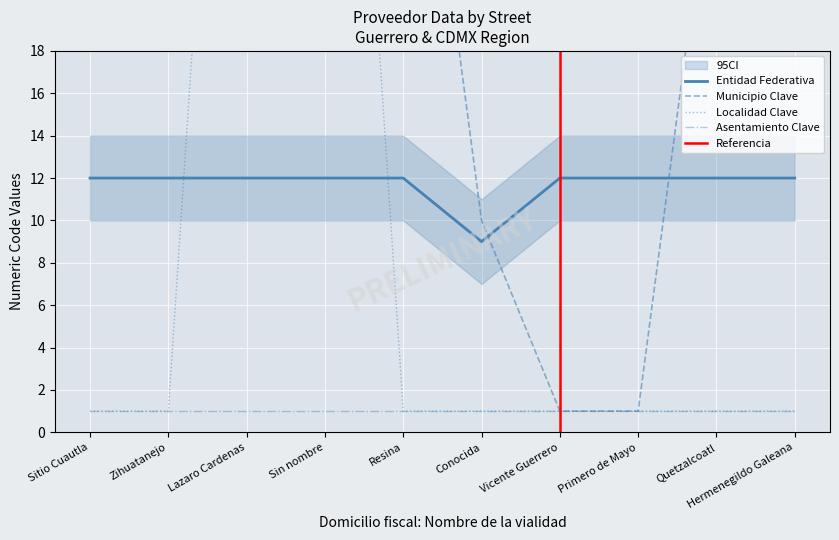

What is the approximate value of Entidad Federativa at Quetzalcoatl?

12